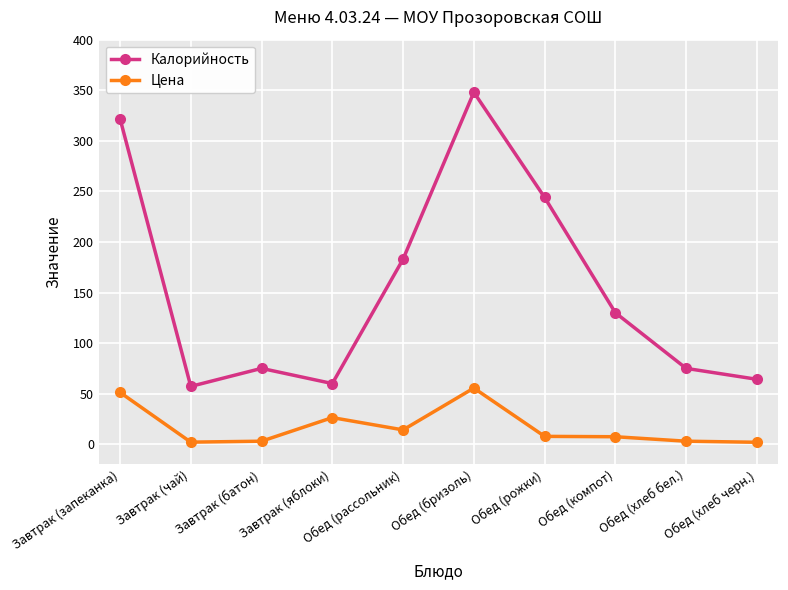

List the series in order of their peak value, highest first.

Калорийность, Цена